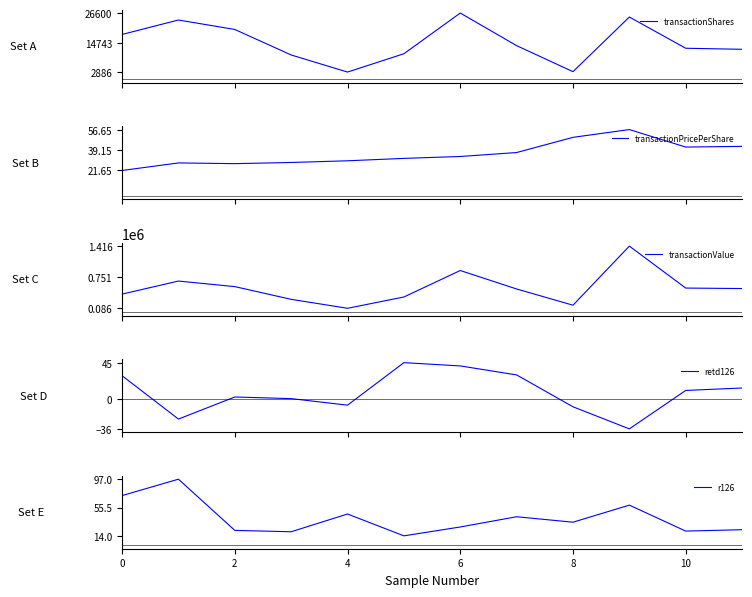

Is it true that r126 equals 73 at 0?

True